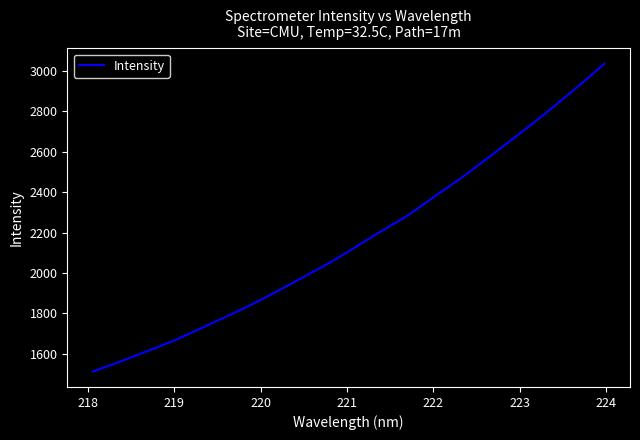

What is the smallest value displayed?

1511.9